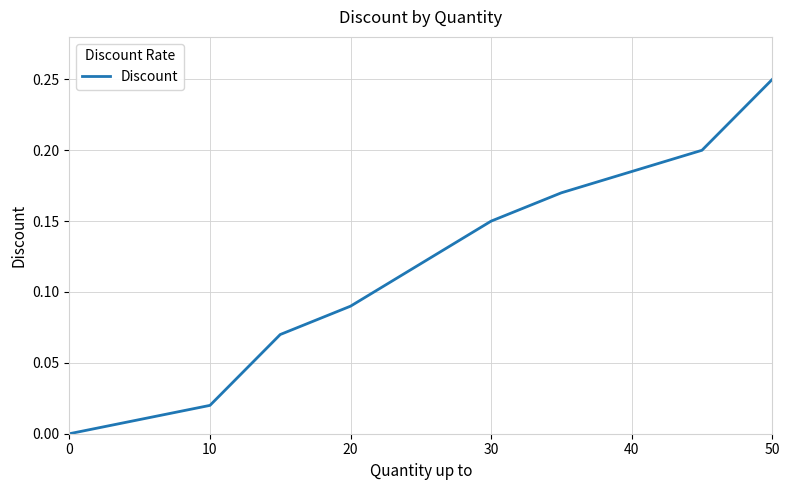

Reading right to left, transcribe all the data shown in this chart.

0.2	0.2	0.2	0.1	0.1	0.1	0.1	0.1	0.0	0.0